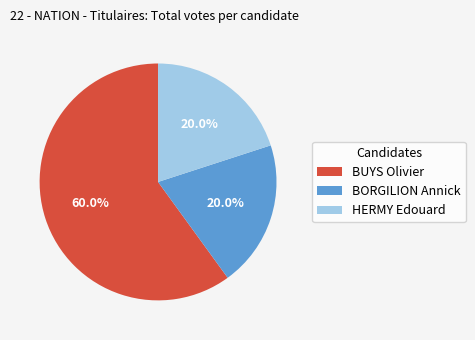

Is the sum of HERMY Edouard and BUYS Olivier greater than half?

Yes